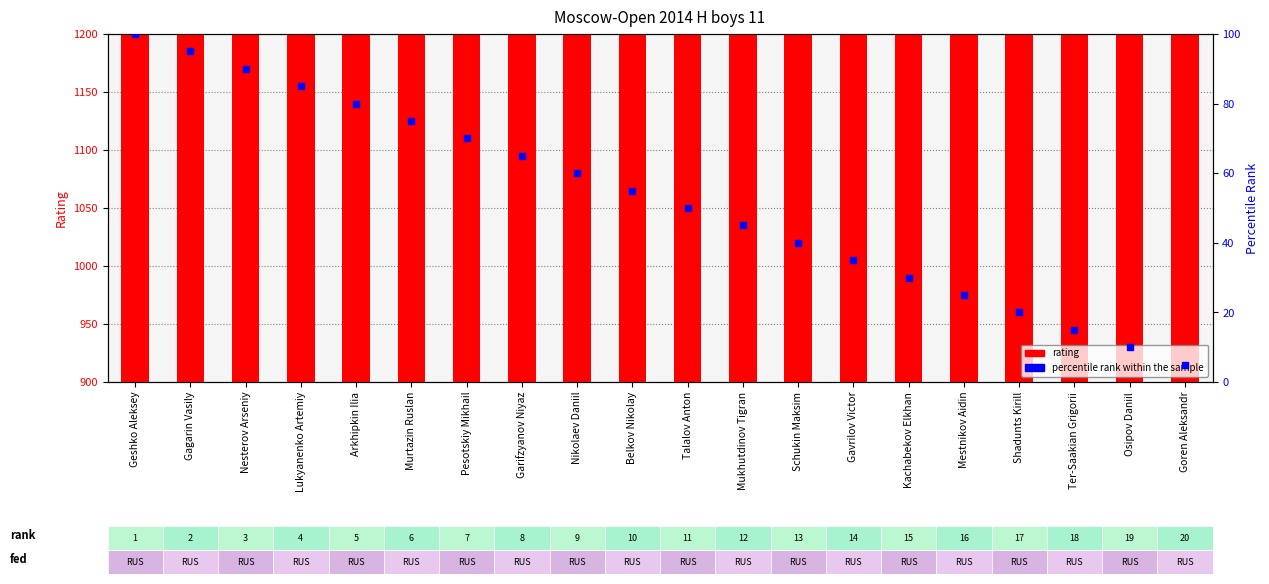

Which series has the widest spread of Y values?

rating